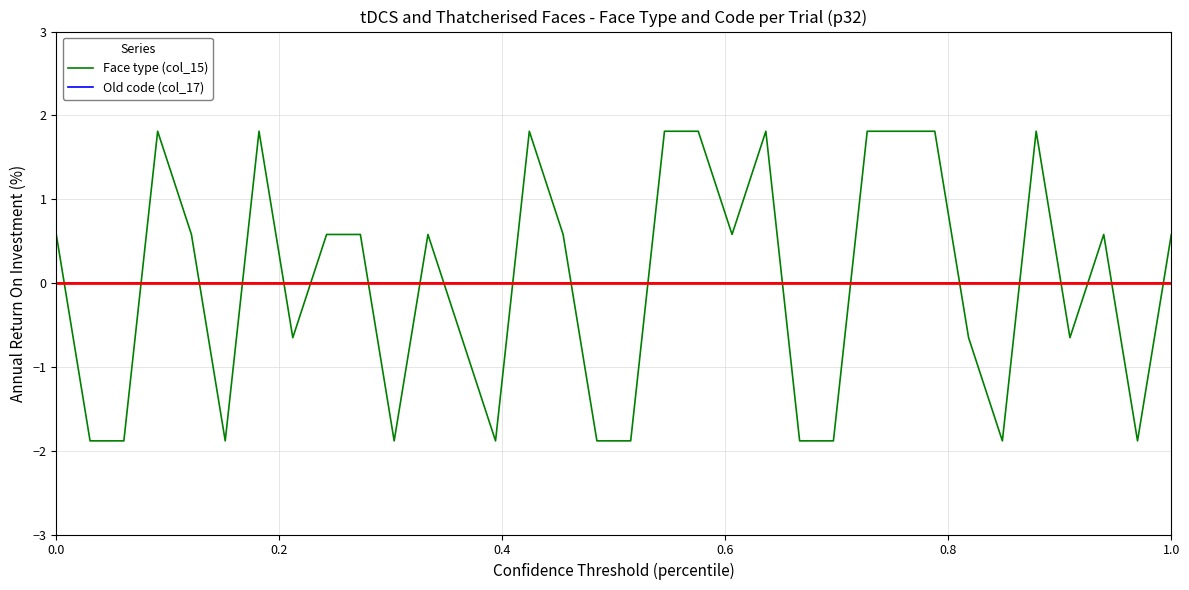

Which series has the largest range (max minus min)?

Face type (col_15)